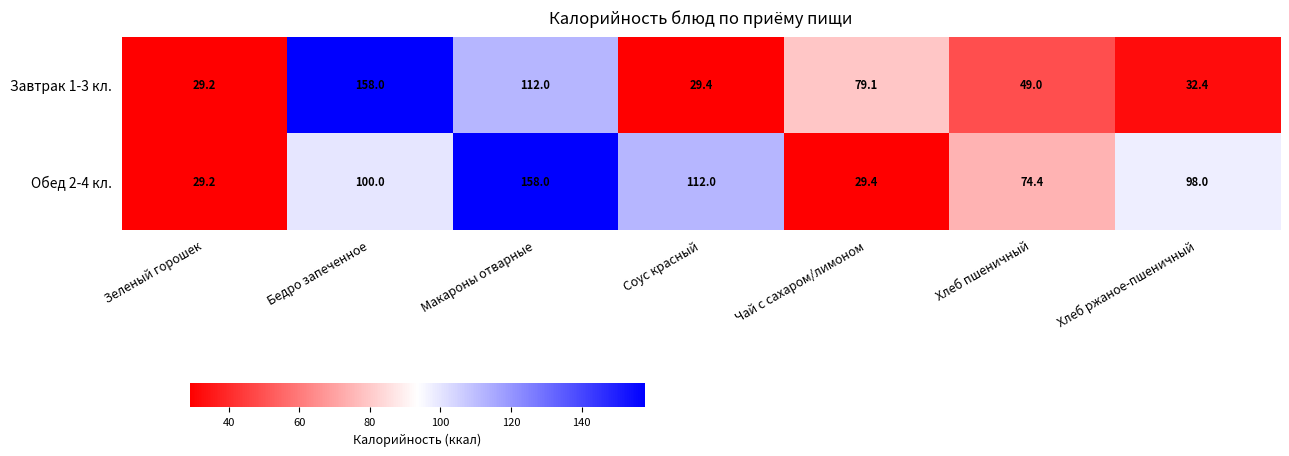

At which category is the sum across all series the highest?

Макароны отварные